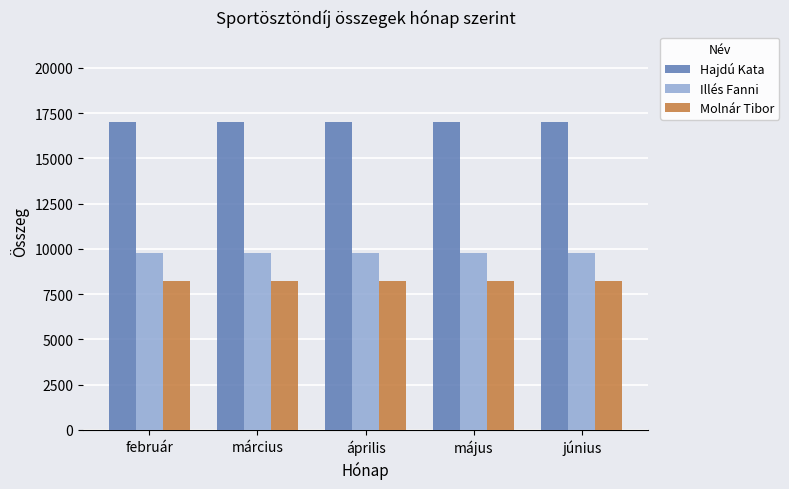

Which series has the largest total across all categories?

Hajdú Kata